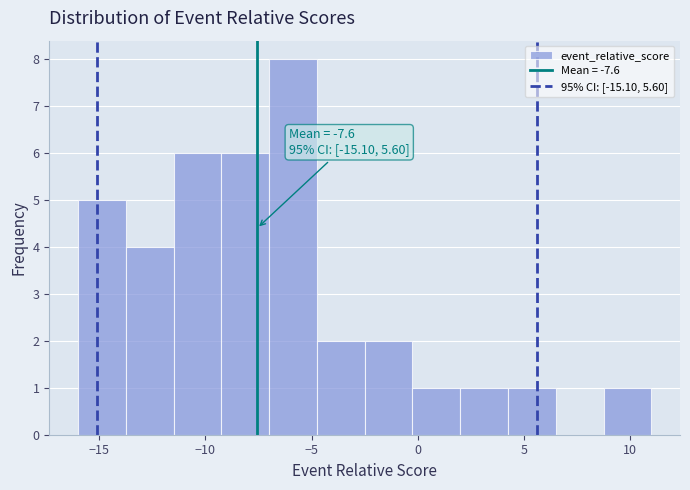

Which range on the x-axis has the tallest bar?

-7.00 to -4.75